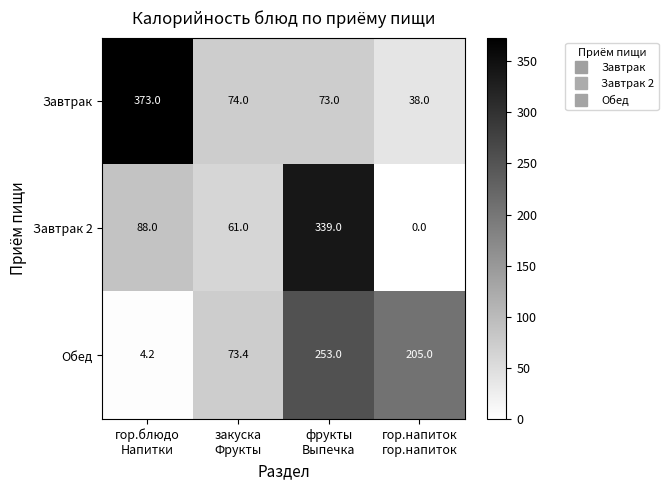

What is the greatest value displayed?

373.0